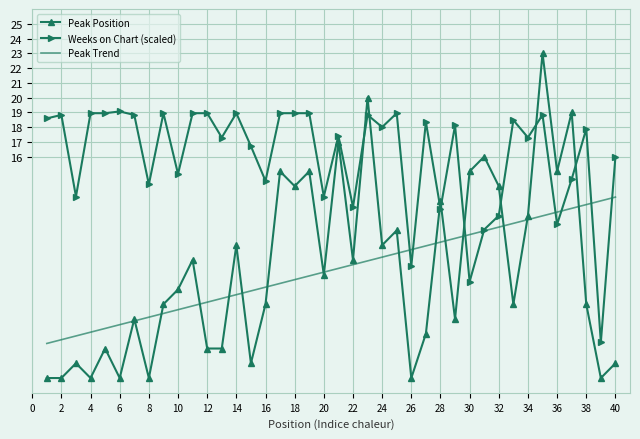

Which series has the widest spread of values?

Peak Position